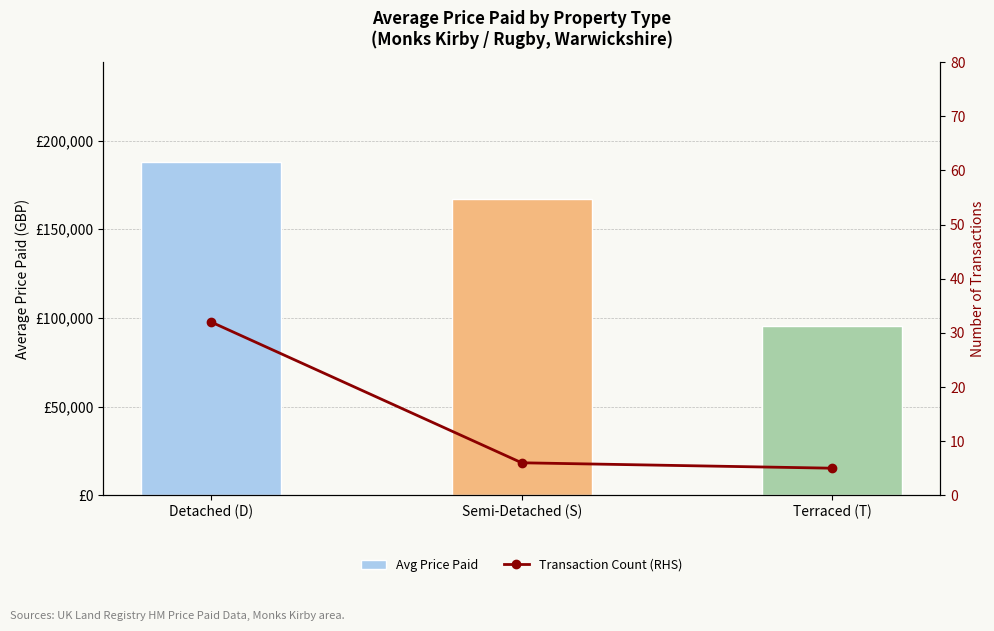

What is the total value across all series at Detached (D)?

187930.4